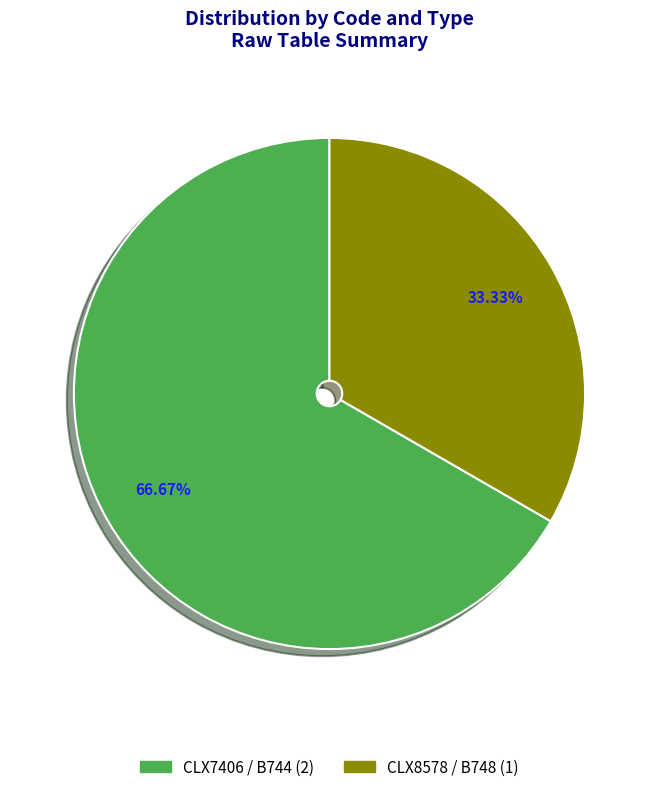

Is there a majority slice in this chart?

Yes